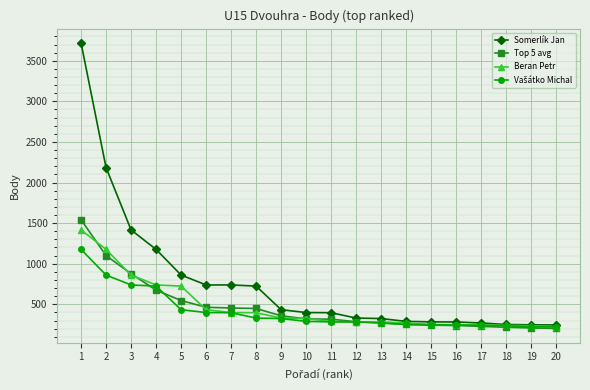

Between 7 and 10, which series saw the biggest shift?

Somerlík Jan